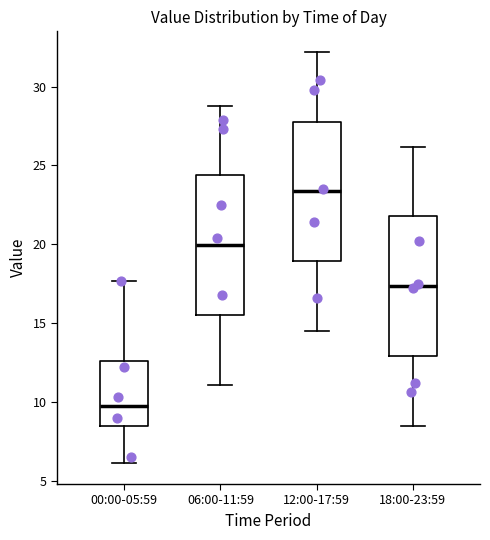

Reading left to right, read every box against the y-axis: the position of its median line, the range the box covers, and the ends of its whiskers. The values are not printed on the chart, so give them approximately, as read against the axis.

00:00-05:59: median 10.0, box 8.5 to 12.5, whiskers 6.0 to 17.5
06:00-11:59: median 20.0, box 15.5 to 24.5, whiskers 11.0 to 29.0
12:00-17:59: median 23.5, box 19.0 to 28.0, whiskers 14.5 to 32.0
18:00-23:59: median 17.5, box 13.0 to 22.0, whiskers 8.5 to 26.0